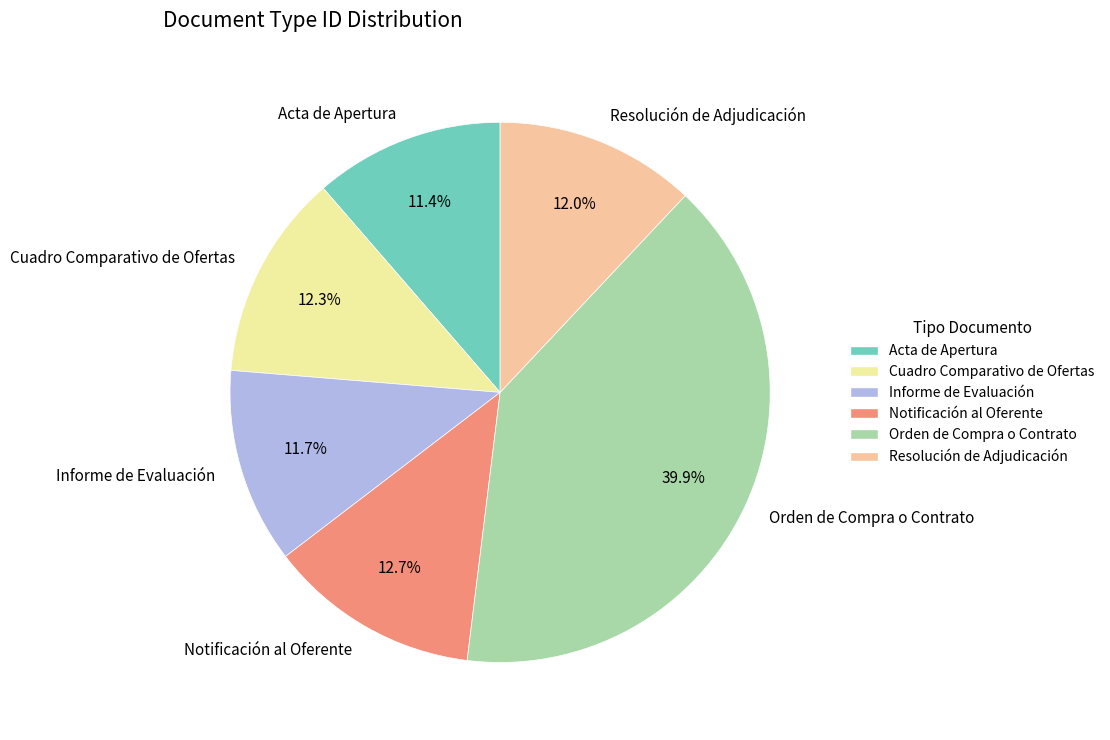

Is there a majority slice in this chart?

No